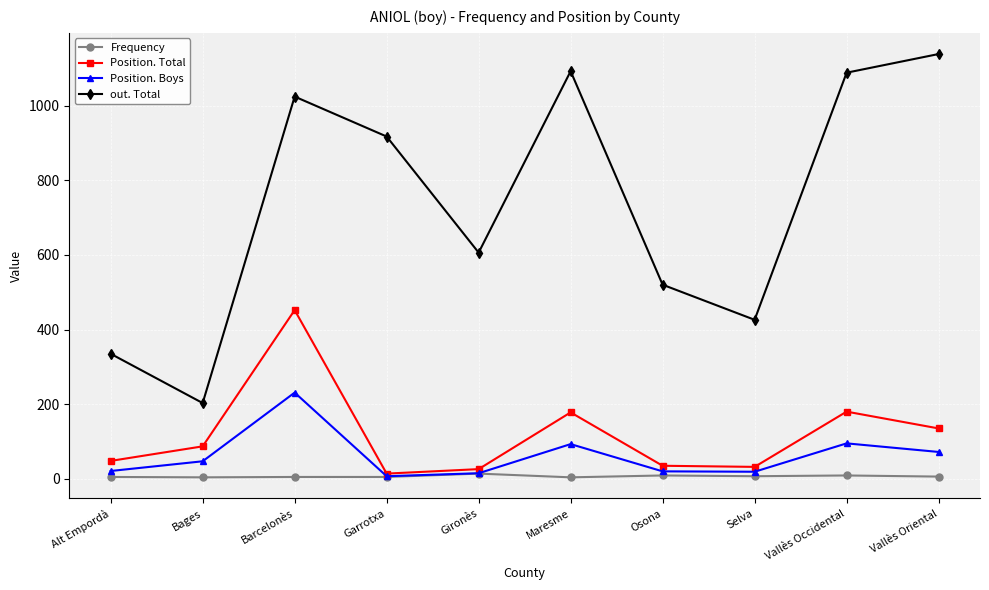

At how many categories does at least one series exceed 801?

5